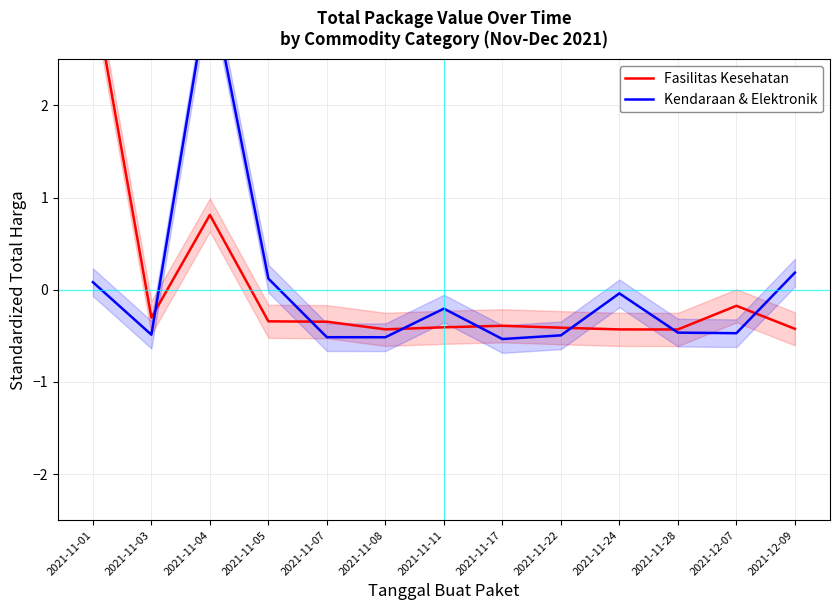

How many distinct data groups are displayed?

2